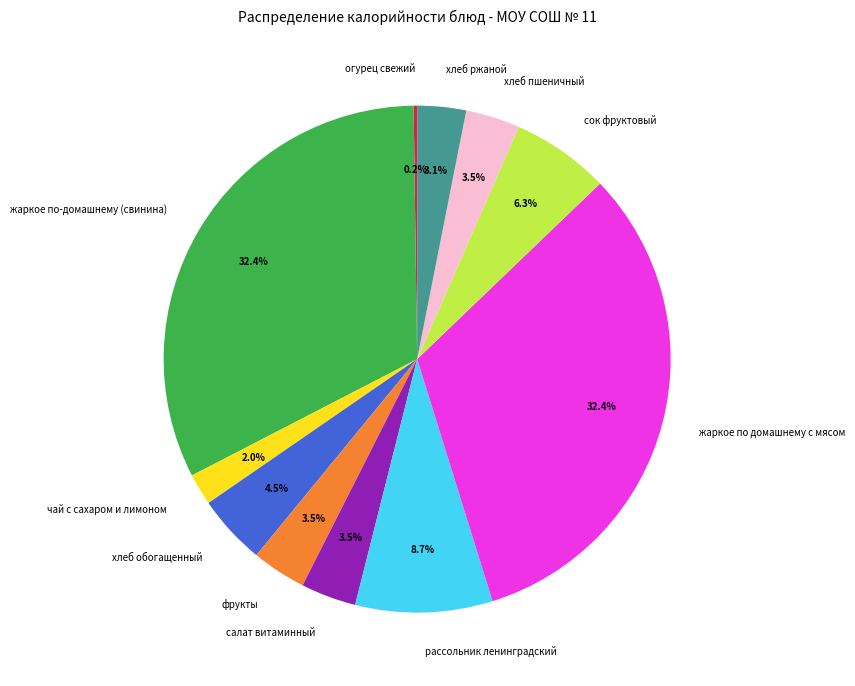

What is the ratio of the value at хлеб пшеничный to the value at хлеб обогащенный?

0.8